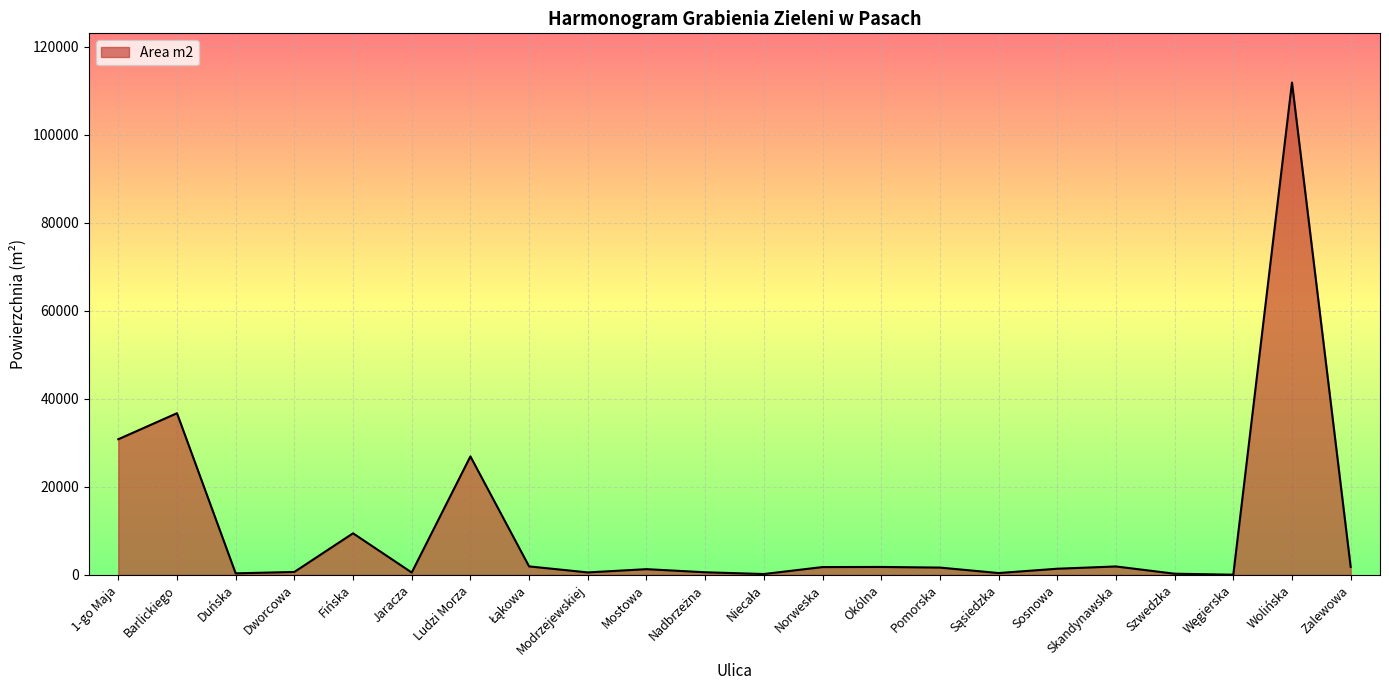

Which label corresponds to the largest value in the chart?

Wolińska